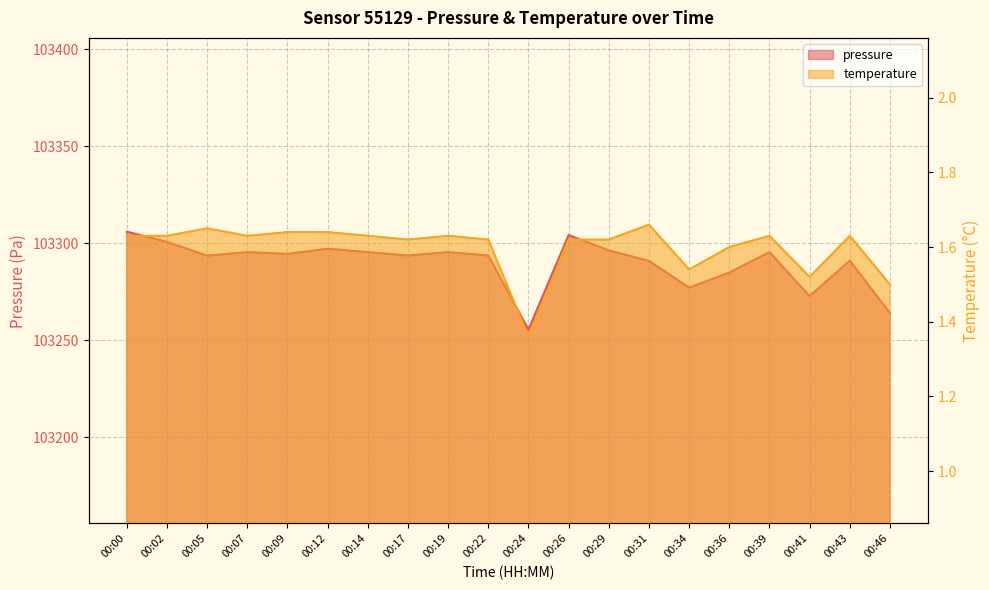

Reading left to right, what are all the values shown in this chart?

pressure: 103306.0	103300.7	103293.6	103295.4	103294.5	103297.2	103295.4	103293.7	103295.4	103293.7	103255.4	103304.2	103296.3	103290.9	103277.1	103284.9	103295.4	103272.7	103291.0	103263.9
temperature: 1.6	1.6	1.6	1.6	1.6	1.6	1.6	1.6	1.6	1.6	1.4	1.6	1.6	1.7	1.5	1.6	1.6	1.5	1.6	1.5